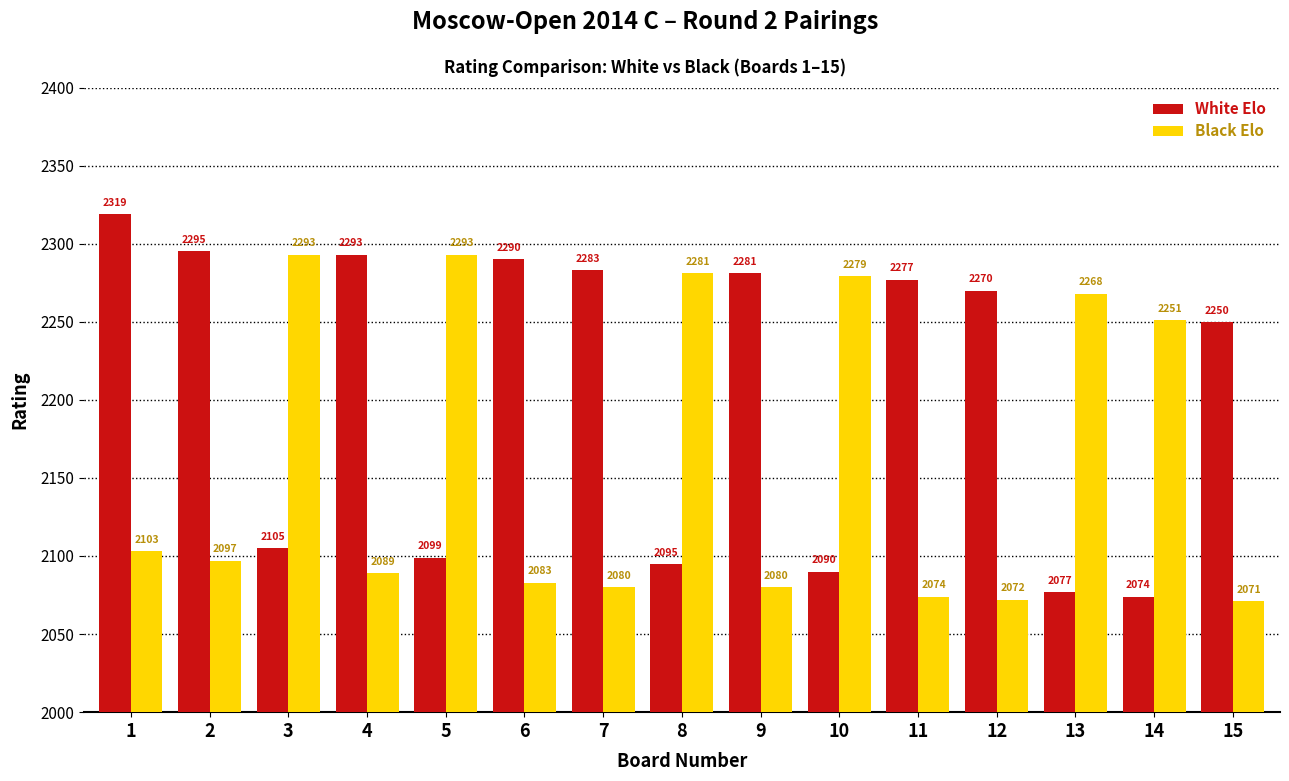

Which category has the lowest value across all series?

15